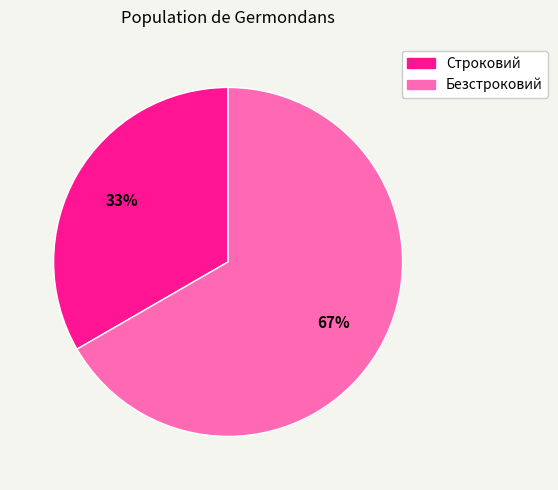

To the nearest percent, what portion does Безстроковий represent?

67%